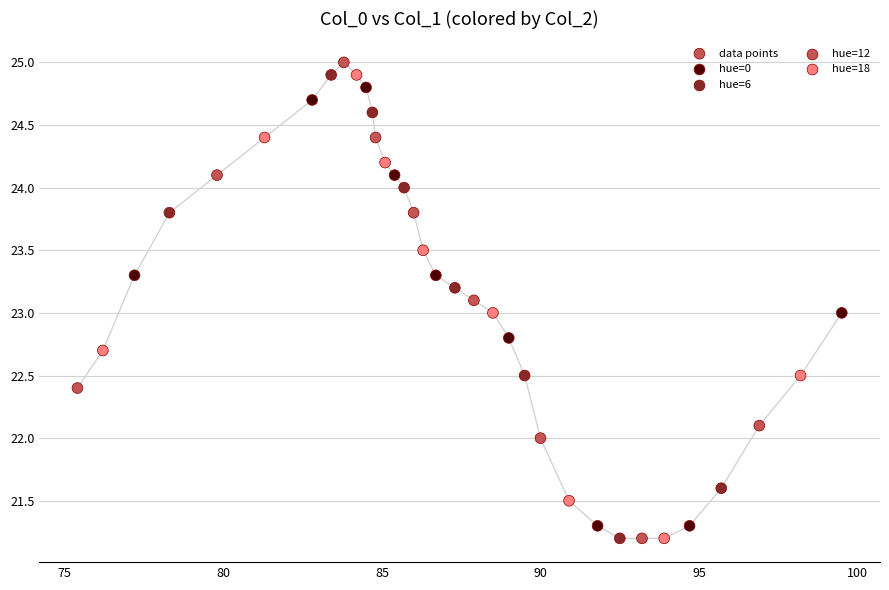

What is the range of X values (max minus min)?

24.1